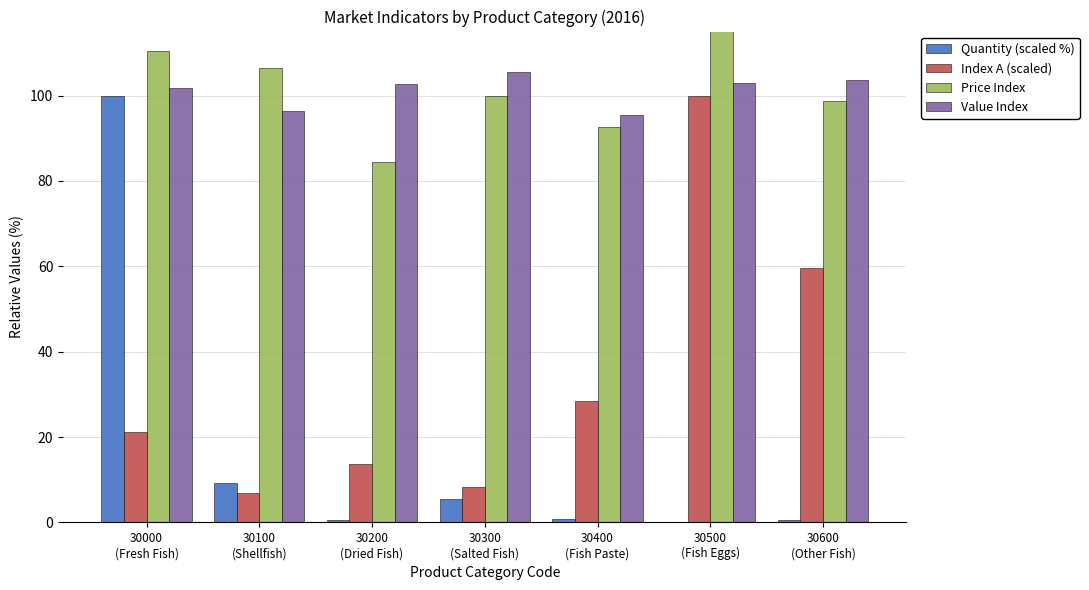

At 30600
(Other Fish), list the series in order from smallest to largest.

Quantity (scaled %), Index A (scaled), Price Index, Value Index